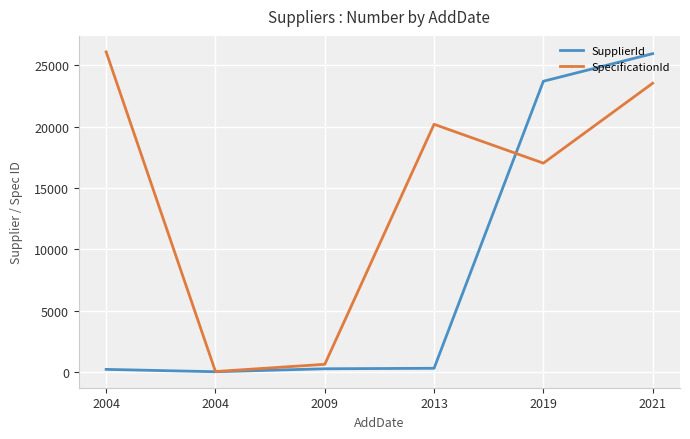

What is the sum of all SupplierId values?

50492